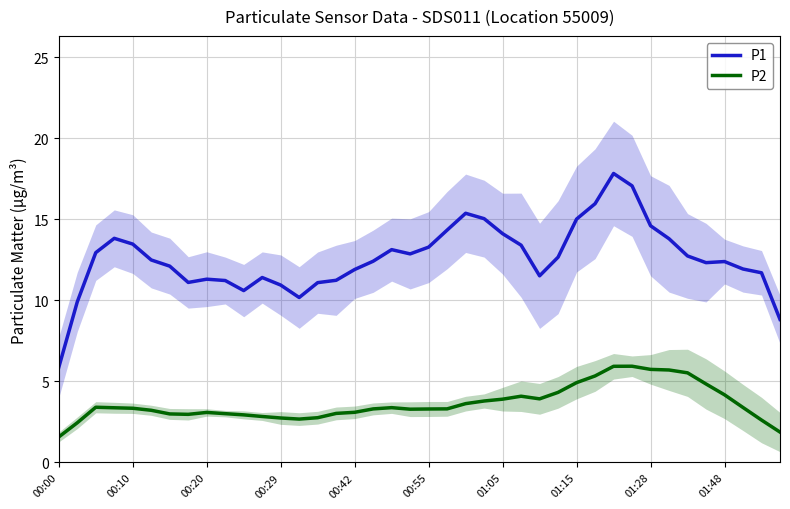

What is the approximate value of P1 at 15?

11.2